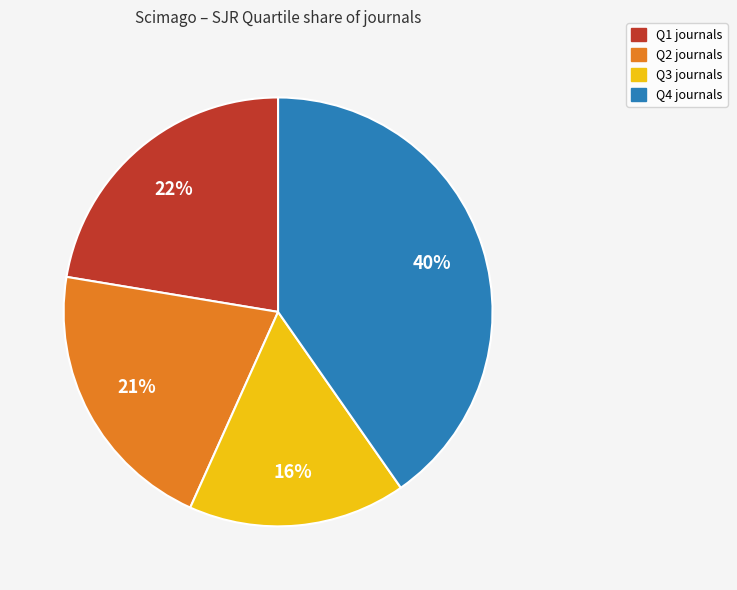

Approximately how many times larger is the value at Q2 compared to Q3?

1.3